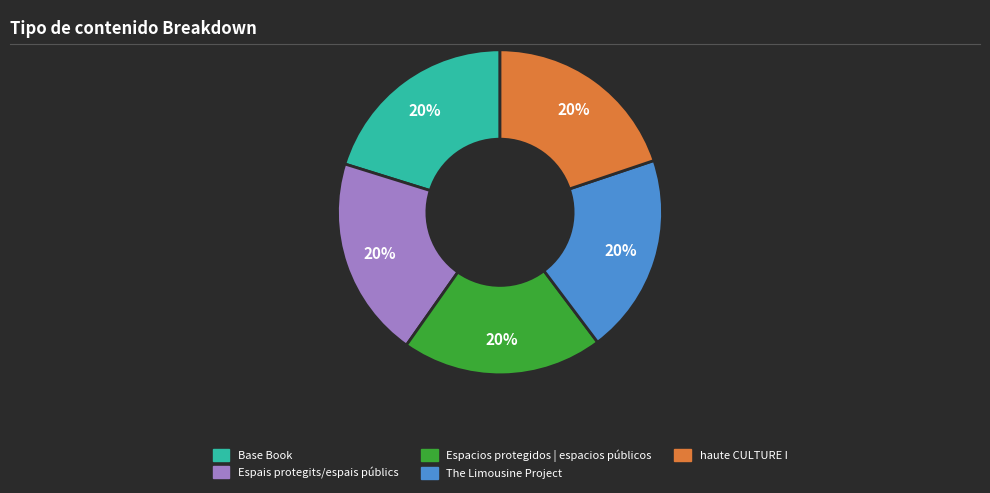

To the nearest percent, what is the combined percentage of The Limousine Project and Espacios protegidos | espacios públicos?

40%